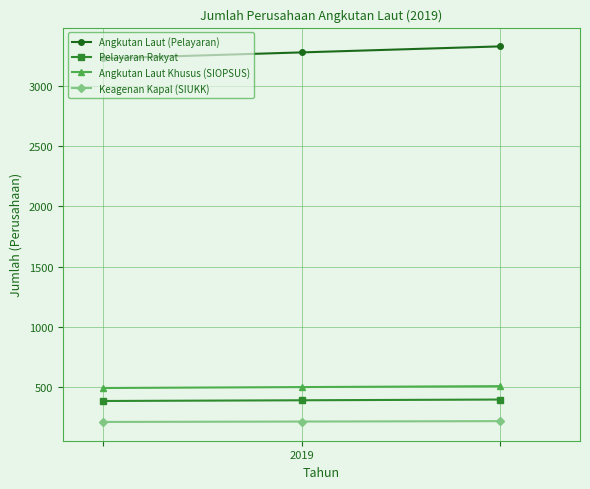

What is the average value of the Pelayaran Rakyat series?

394.0